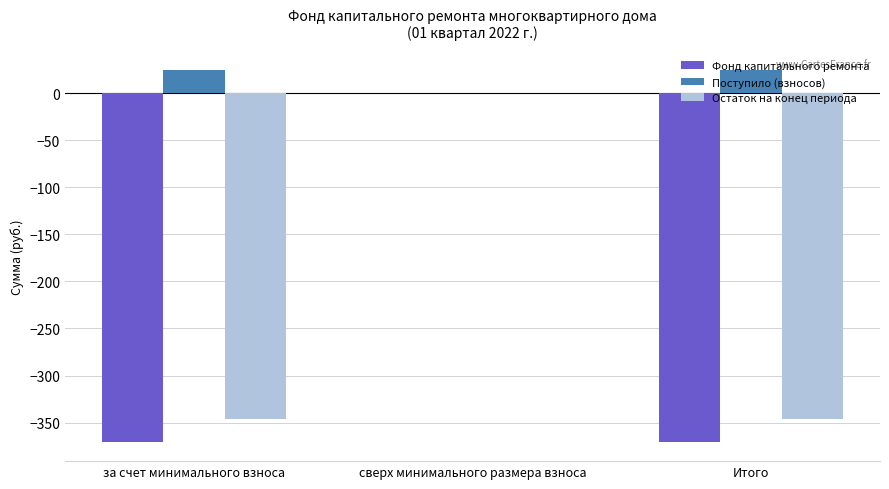

Is it true that Остаток на конец периода equals -346.1 at за счет минимального взноса?

True